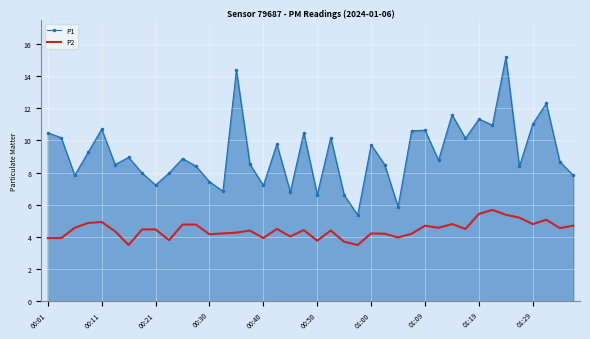

Count the number of data series in this chart.

2